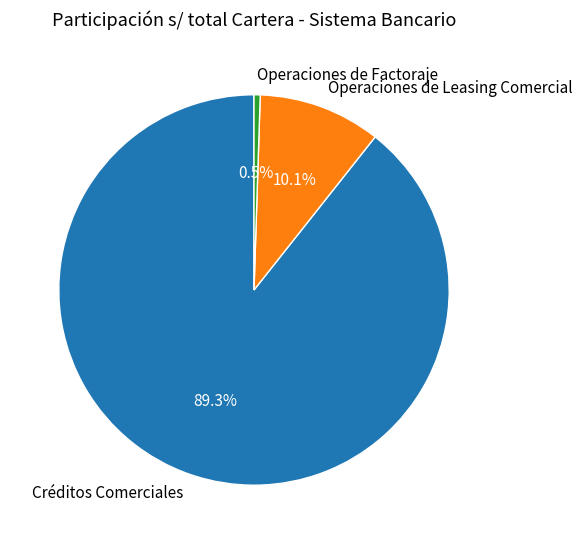

Between Operaciones de Leasing Comercial and Operaciones de Factoraje, which is larger?

Operaciones de Leasing Comercial